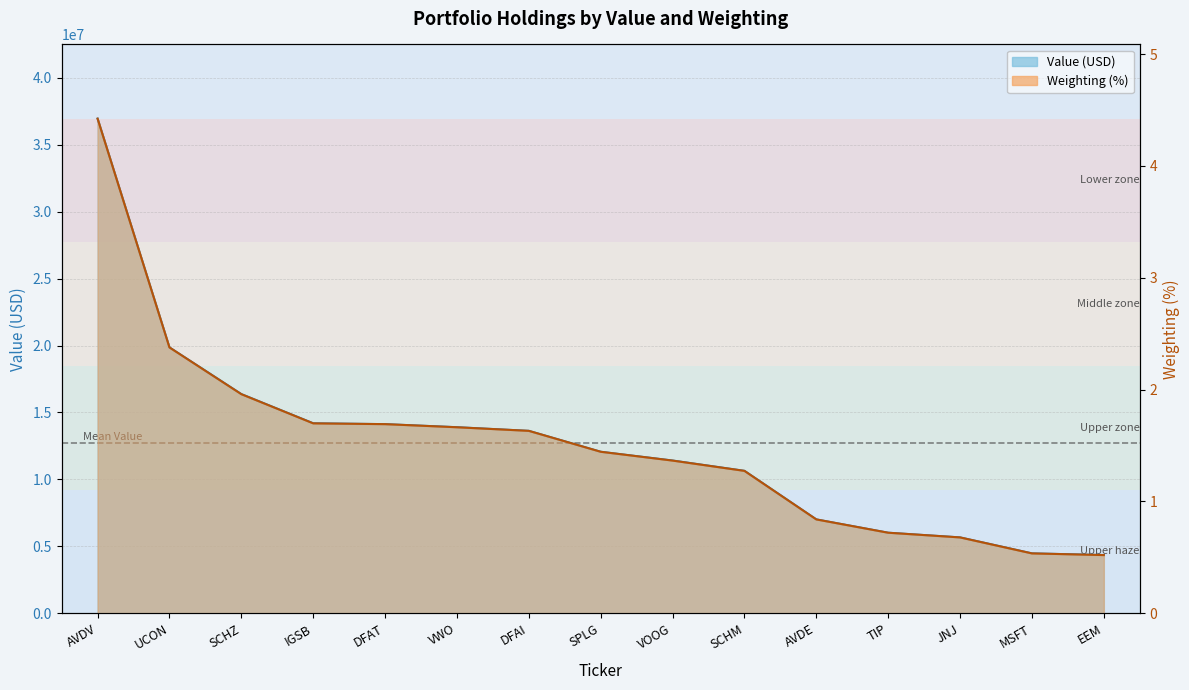

How many lines are shown in the chart?

2